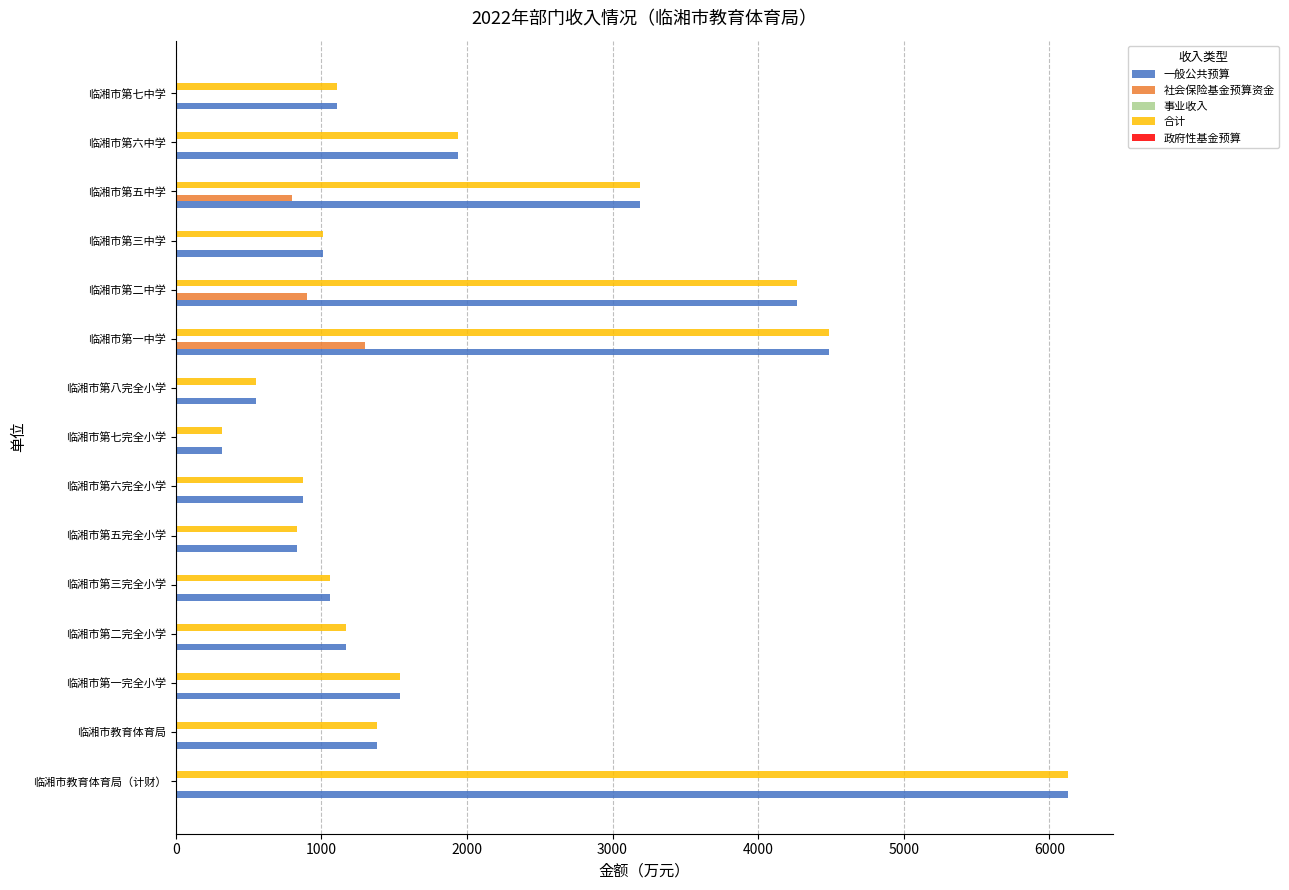

What is the average value of the 社会保险基金预算资金 series?

200.0